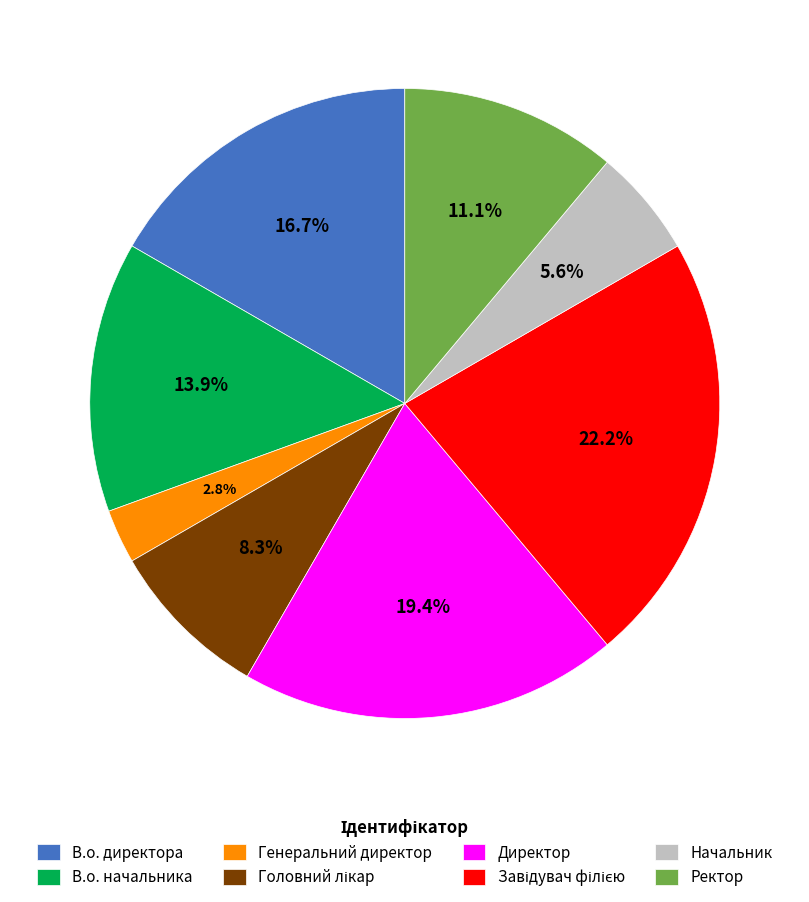

What percentage is the Генеральний директор slice, to the nearest percent?

3%